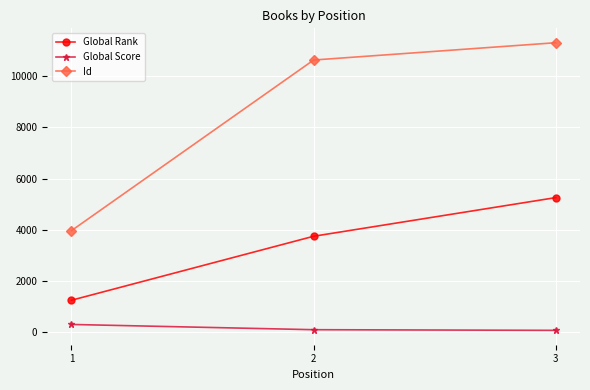

Where is Global Score nearest to the value 193?

2